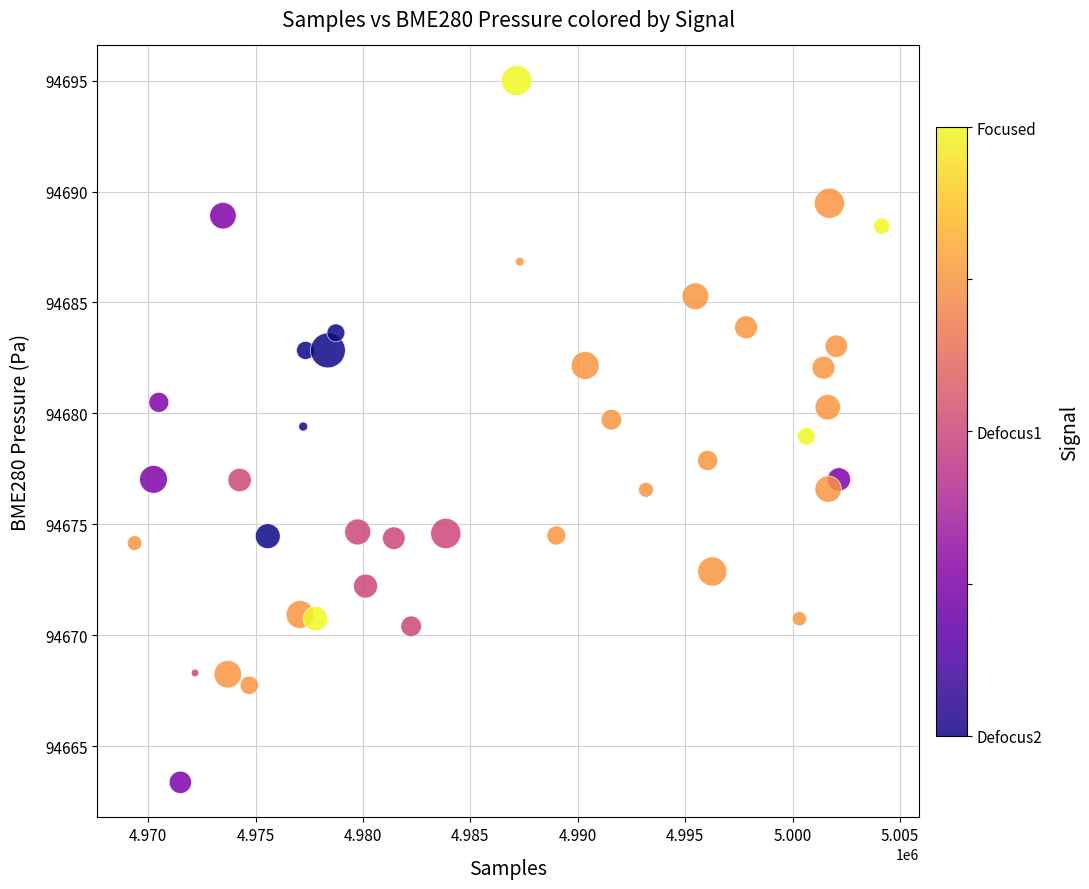

What is the range of Y values (max minus min)?

31.6